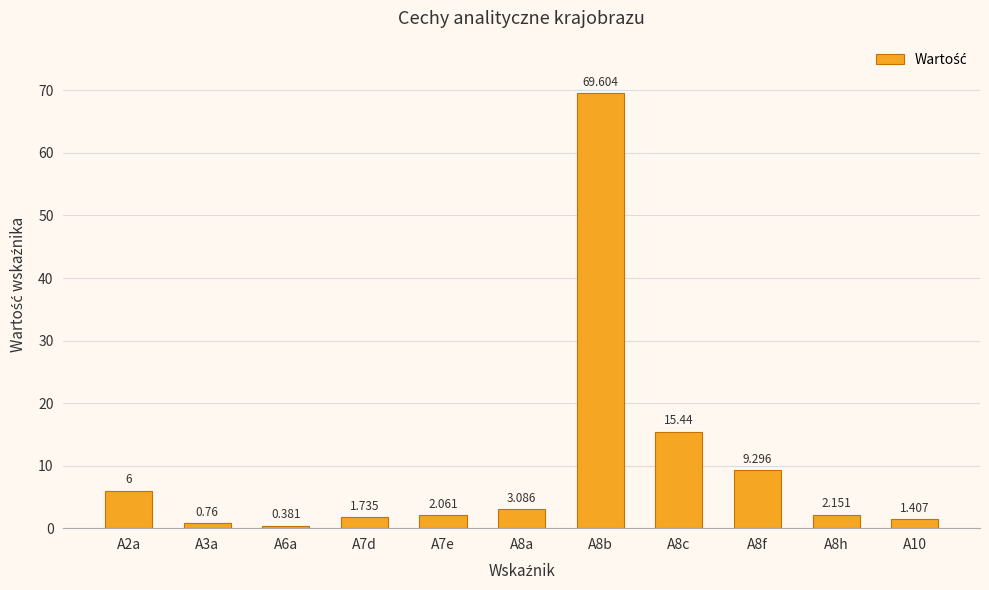

Where is the data nearest to the value 34?

A8c